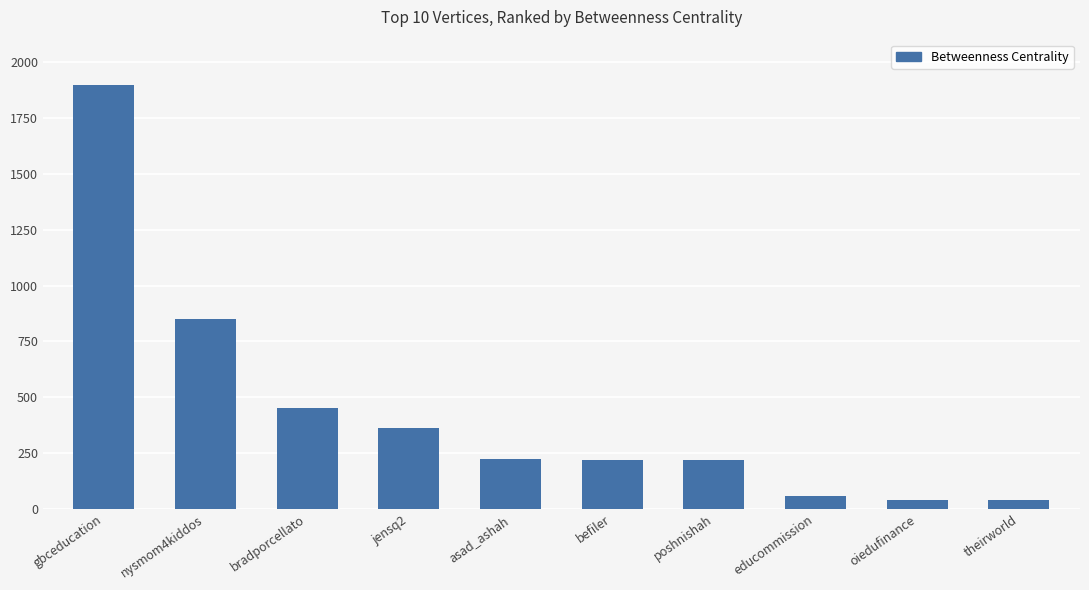

What is the value of the 1st bar from the left?

1895.5